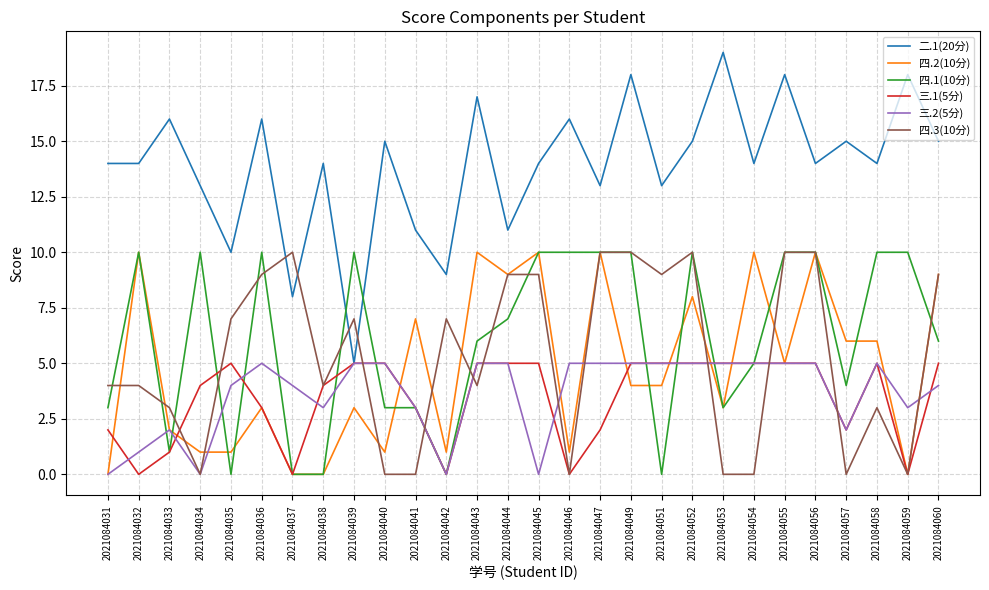

True or false: 二.1(20分) and 四.3(10分) intersect in this chart.

True